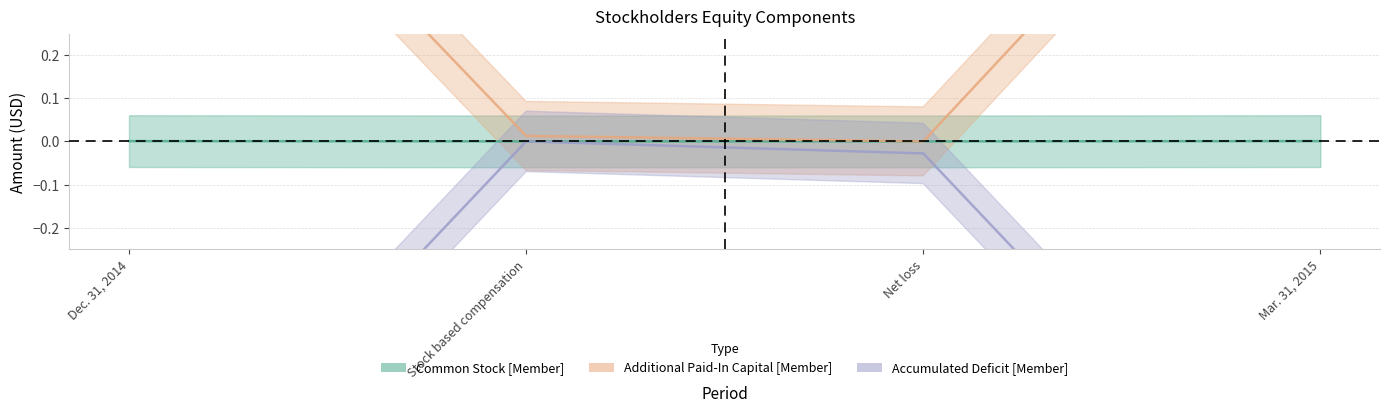

Between Dec. 31, 2014 and Net loss, which series saw the biggest shift?

Additional Paid-In Capital [Member]